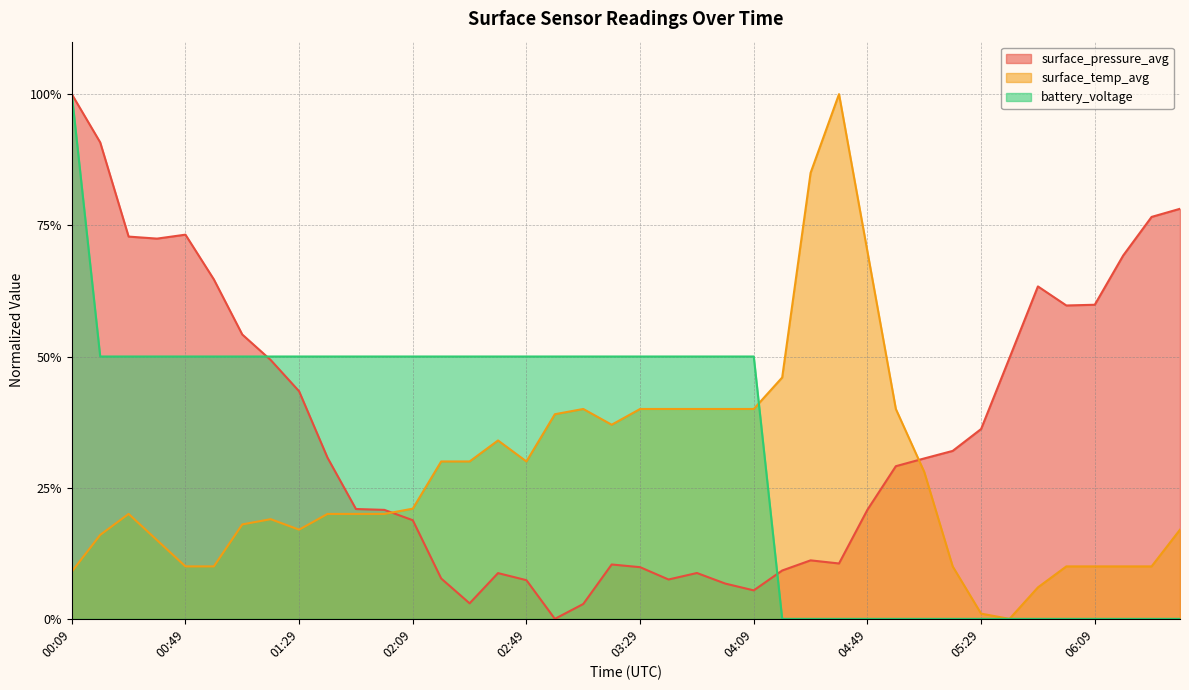

What is the difference between the second highest and second lowest values in the surface_temp_avg series?

0.8